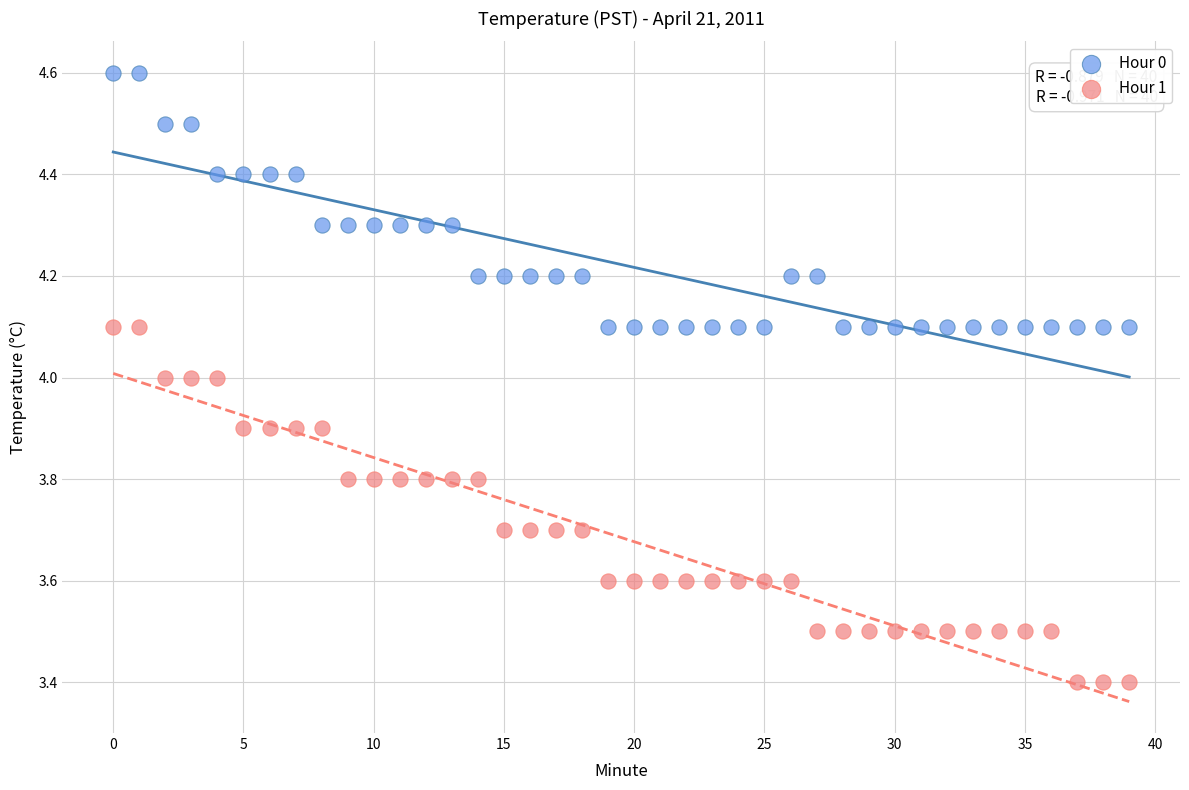

Which series contains the highest Y value?

Hour 0